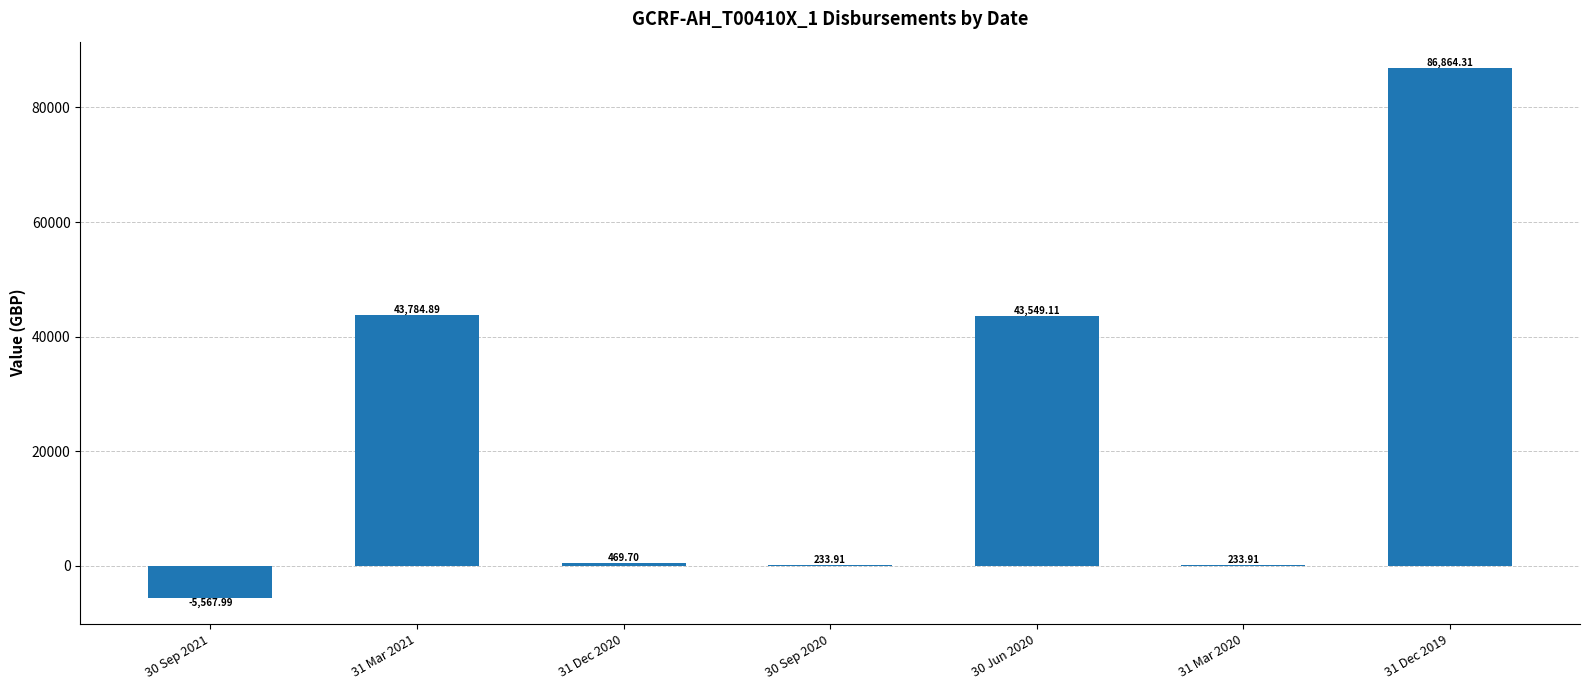

The chart shows a value of 43784.9 at 31 Mar 2021. True or false?

True